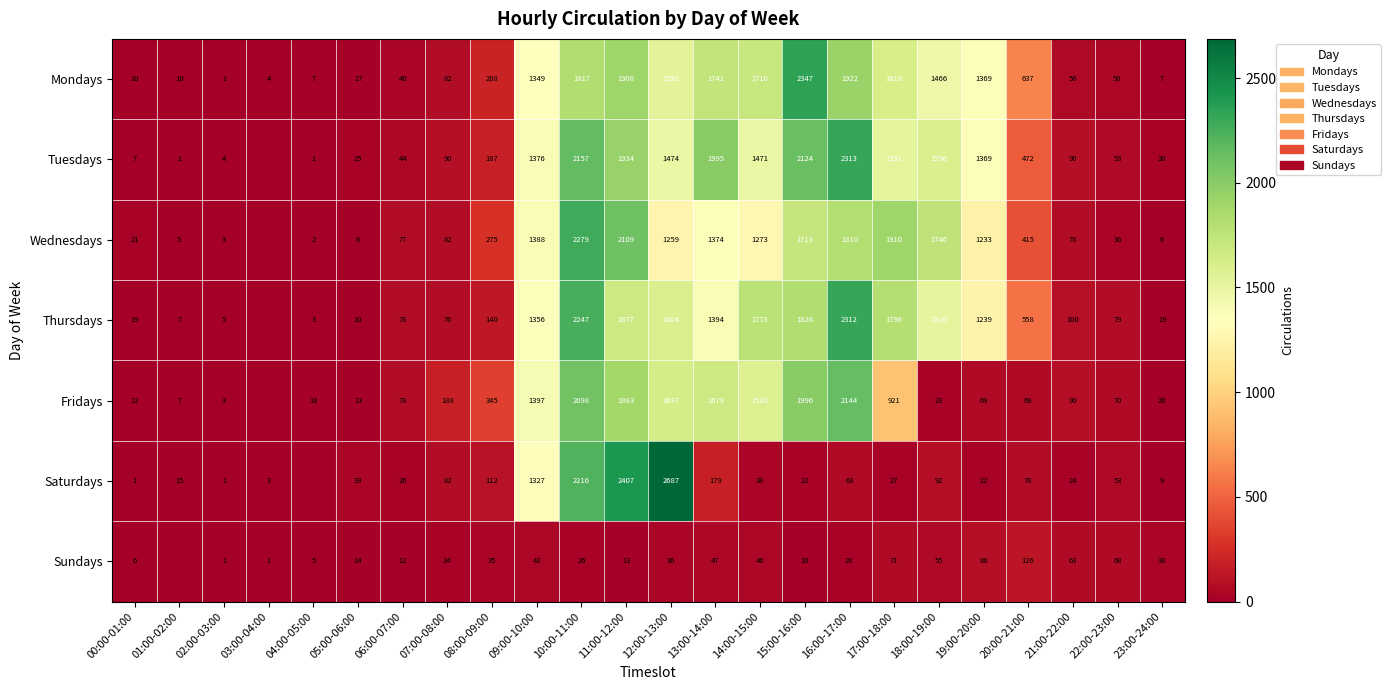

What is the total value across all series at 22:00-23:00?

409